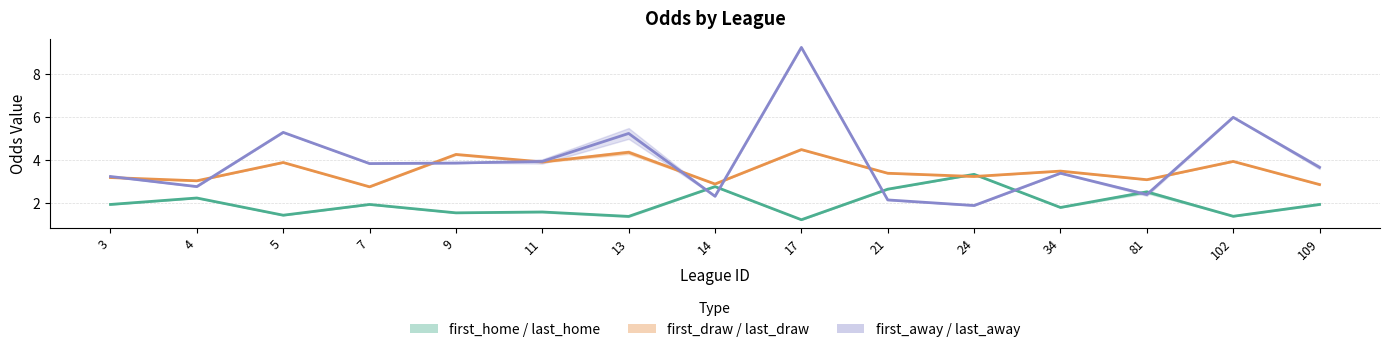

Rank the series by their maximum value, from highest to lowest.

first_away, first_draw, first_home